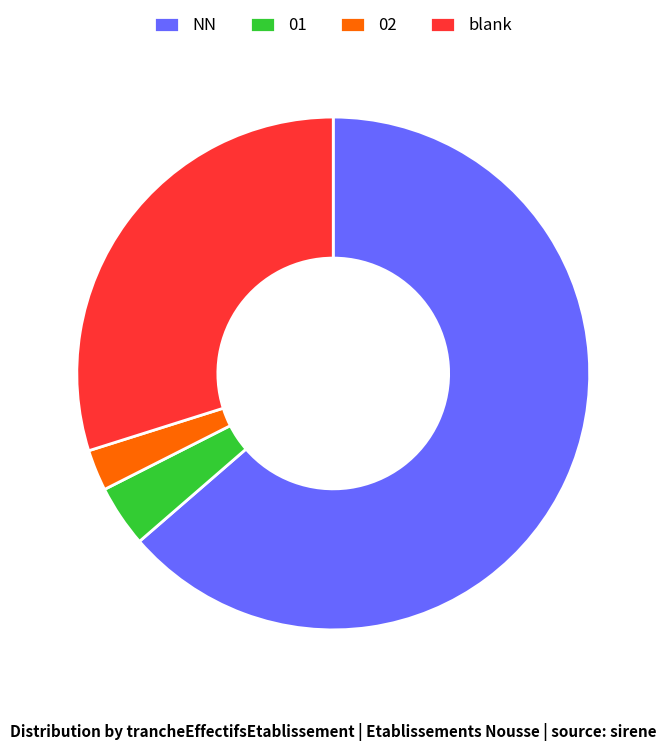

Between 02 and NN, which is larger?

NN